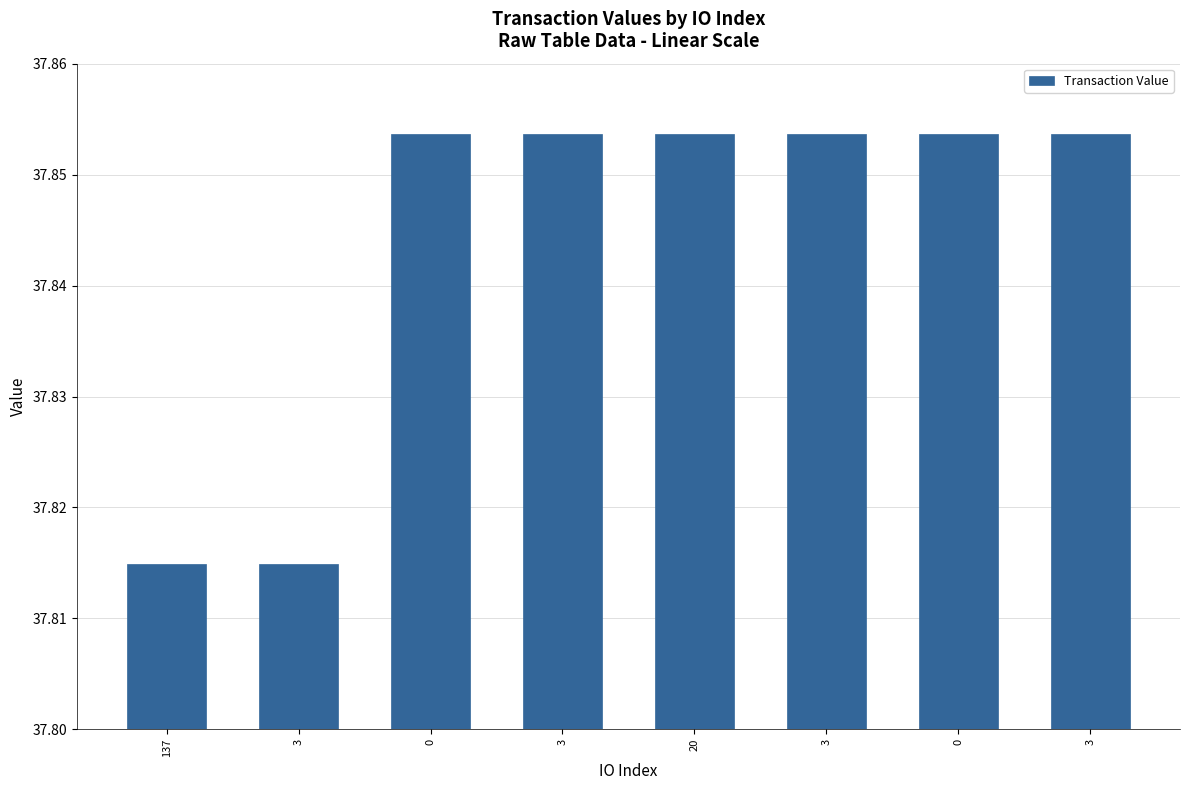

What is the label of the 3rd bar from the right?

3